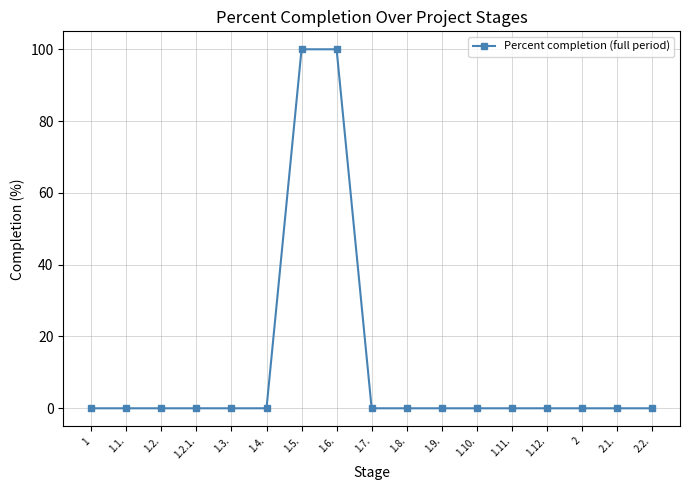

What is the difference between the maximum and second lowest values?

100